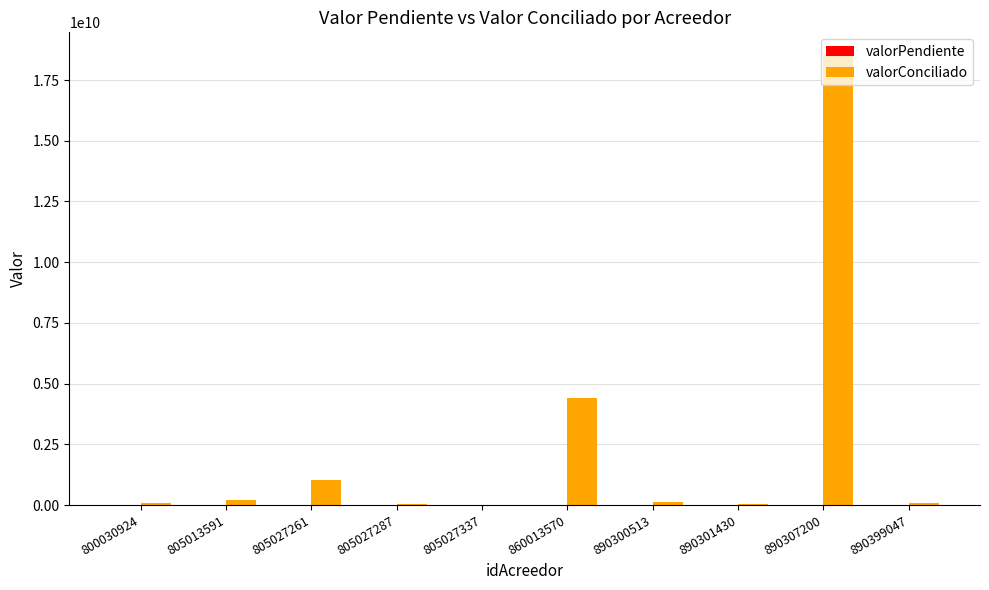

At which category is the sum across all series the highest?

890307200